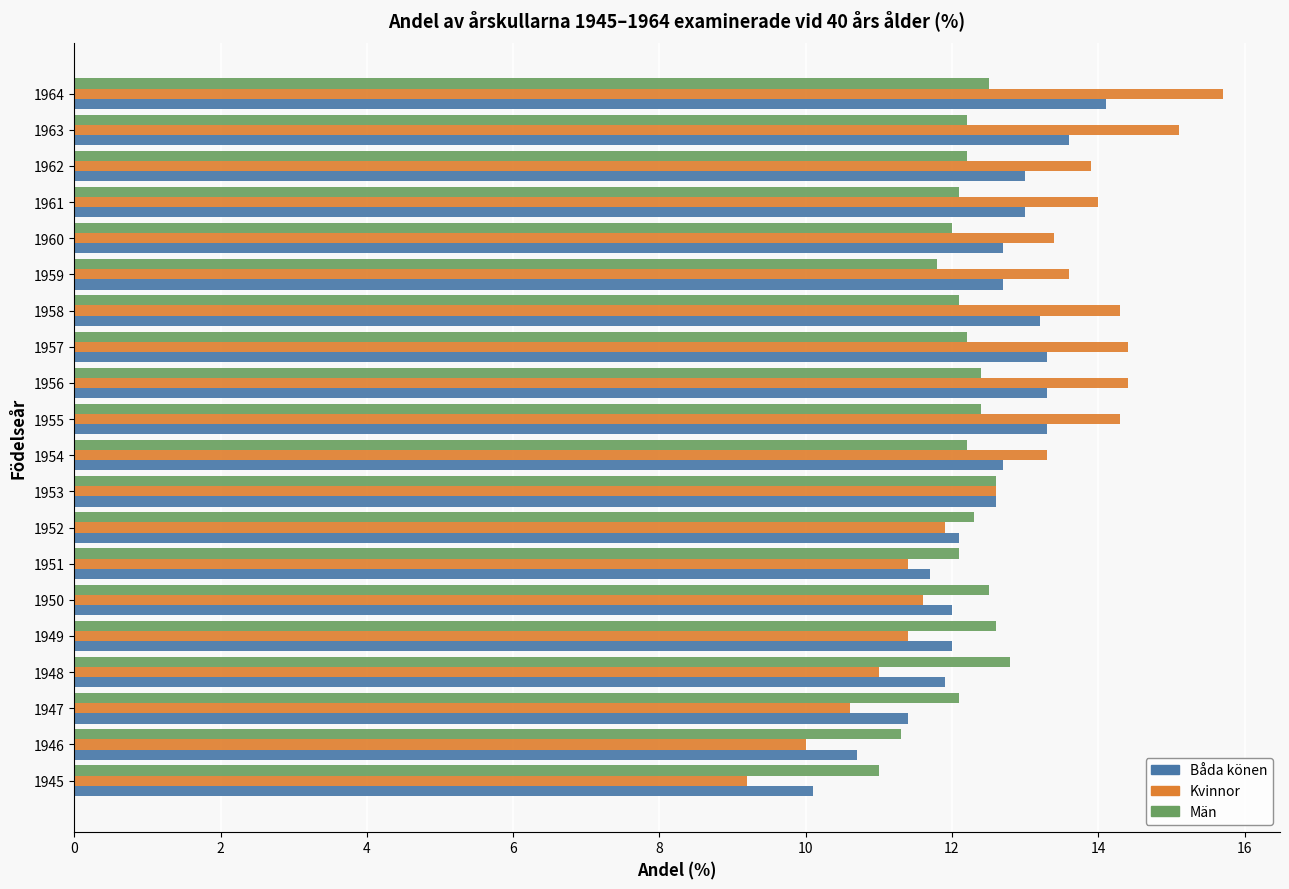

True or false: Kvinnor has a value of 25.6 at 1955.

False